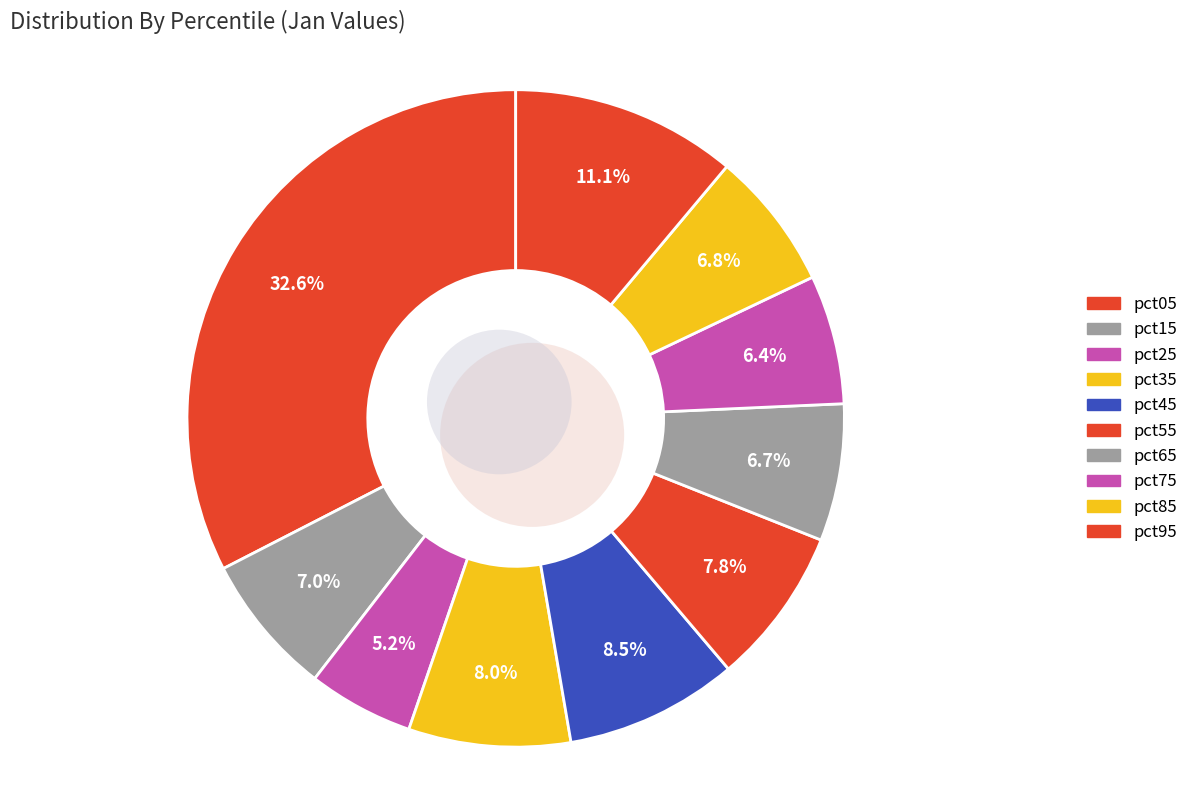

True or false: pct35 accounts for 1% of the total.

False